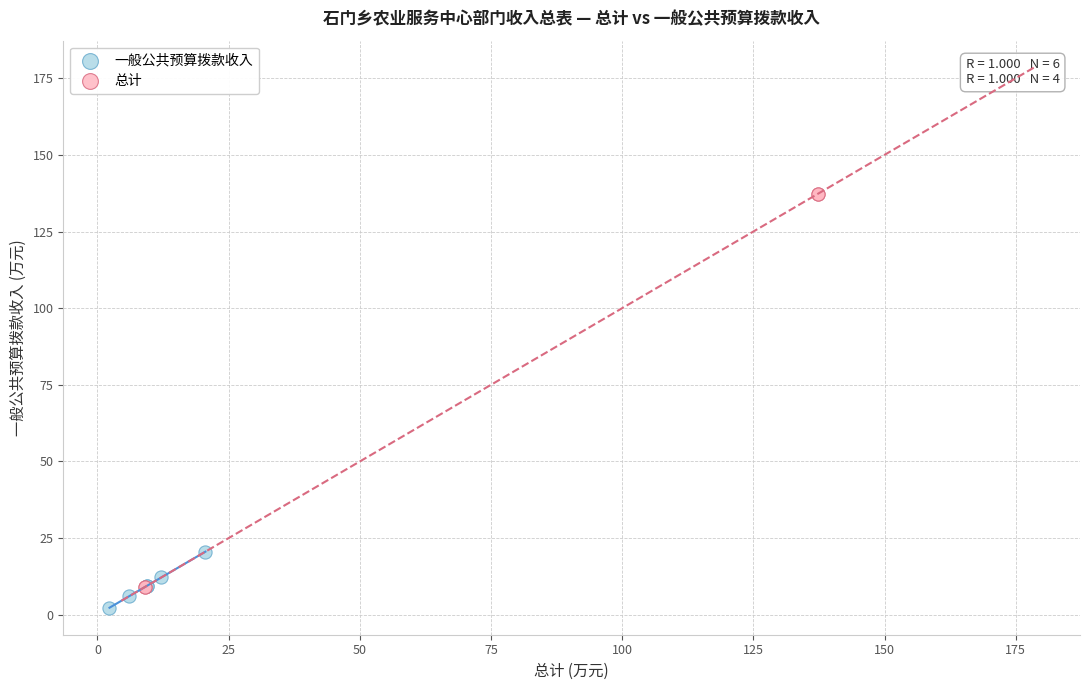

Which series has the widest spread of Y values?

总计